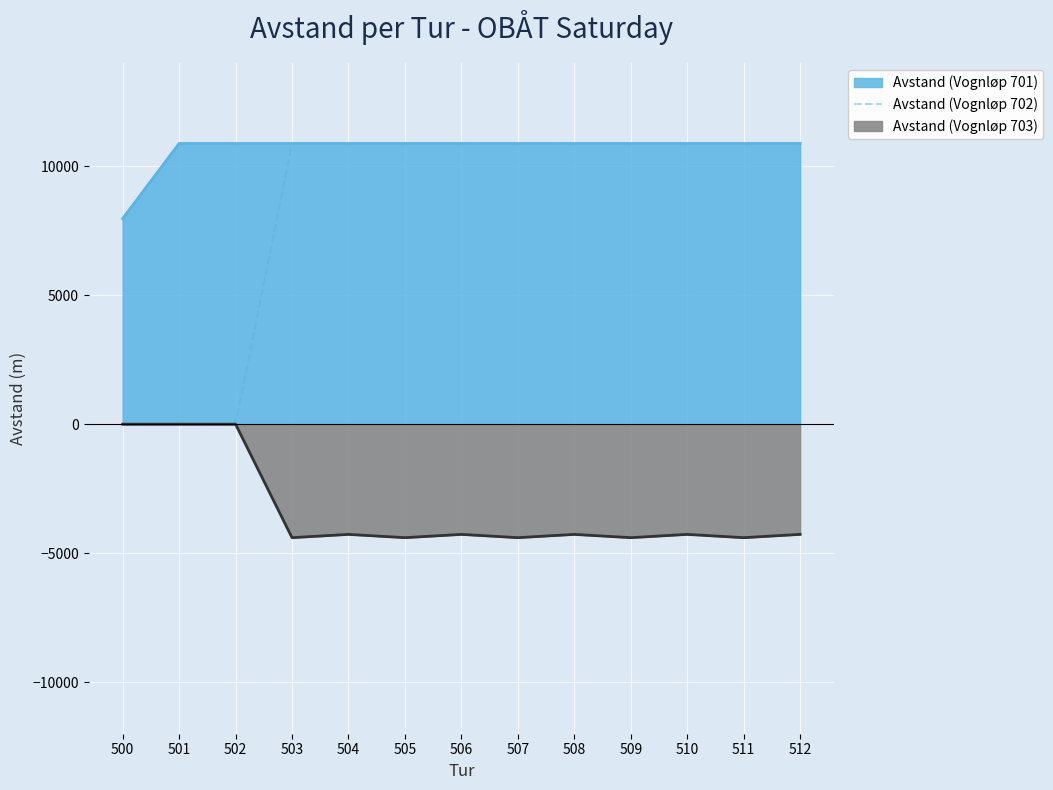

Reading left to right, extract all data points from this chart.

0	0	0	10880	10880	10880	10880	10880	10880	10880	10880	10880	10880